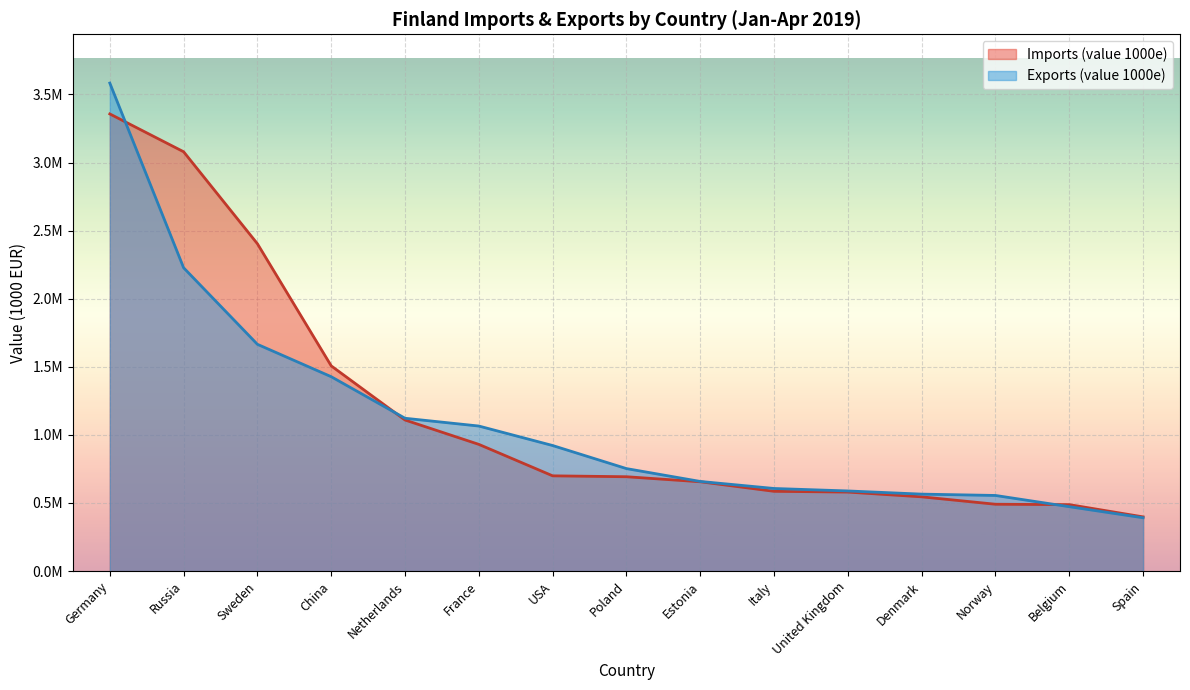

Which series has the largest total across all categories?

Imports (value 1000e)